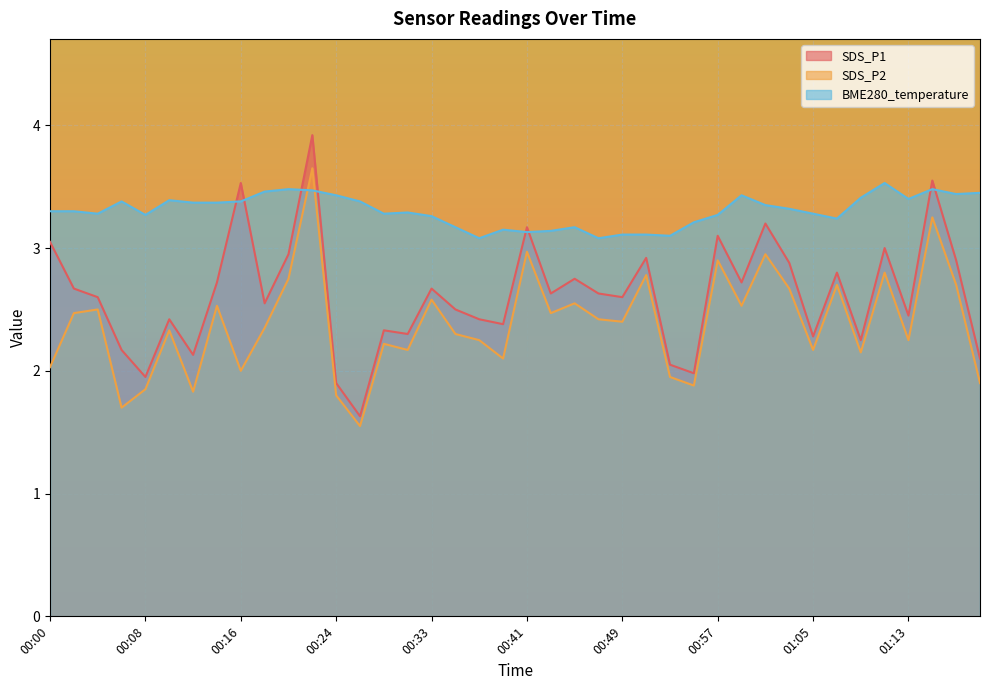

True or false: SDS_P1 and BME280_temperature cross at least once.

True